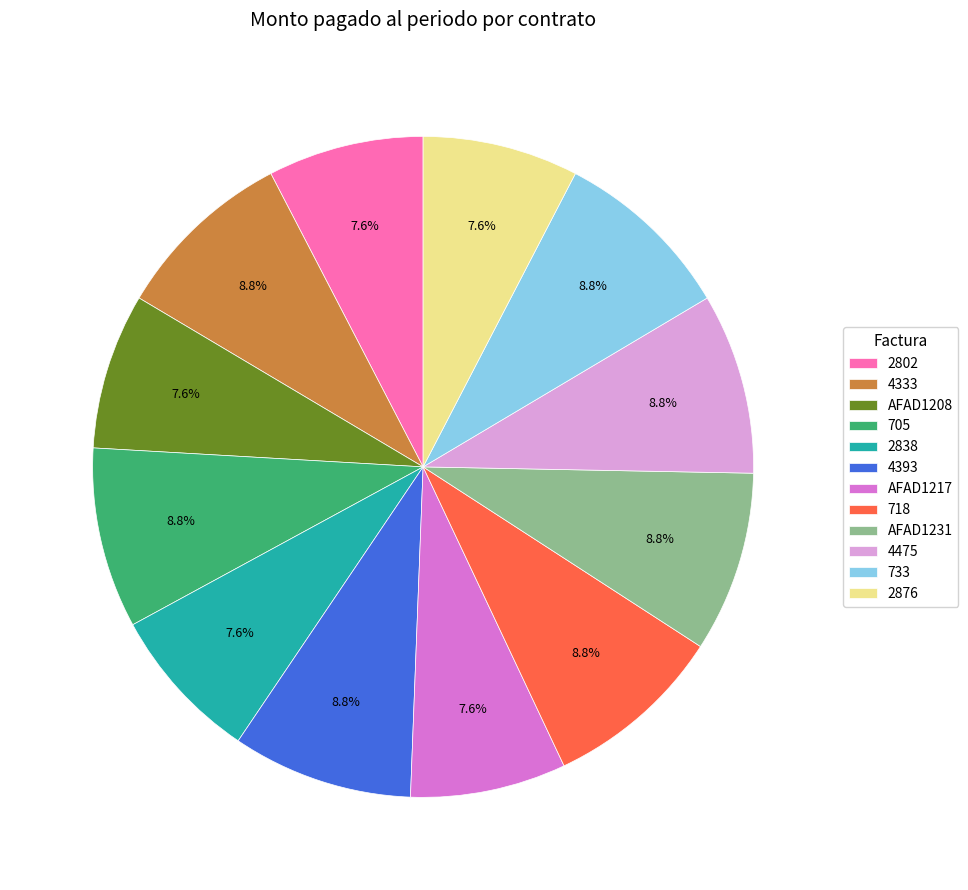

Is there a majority slice in this chart?

No